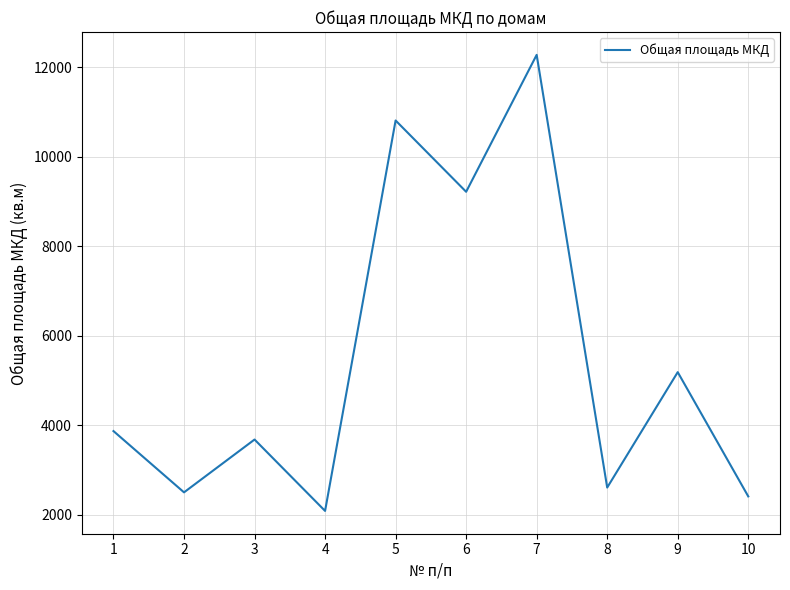

Does the chart display data point markers on the line(s)?

No